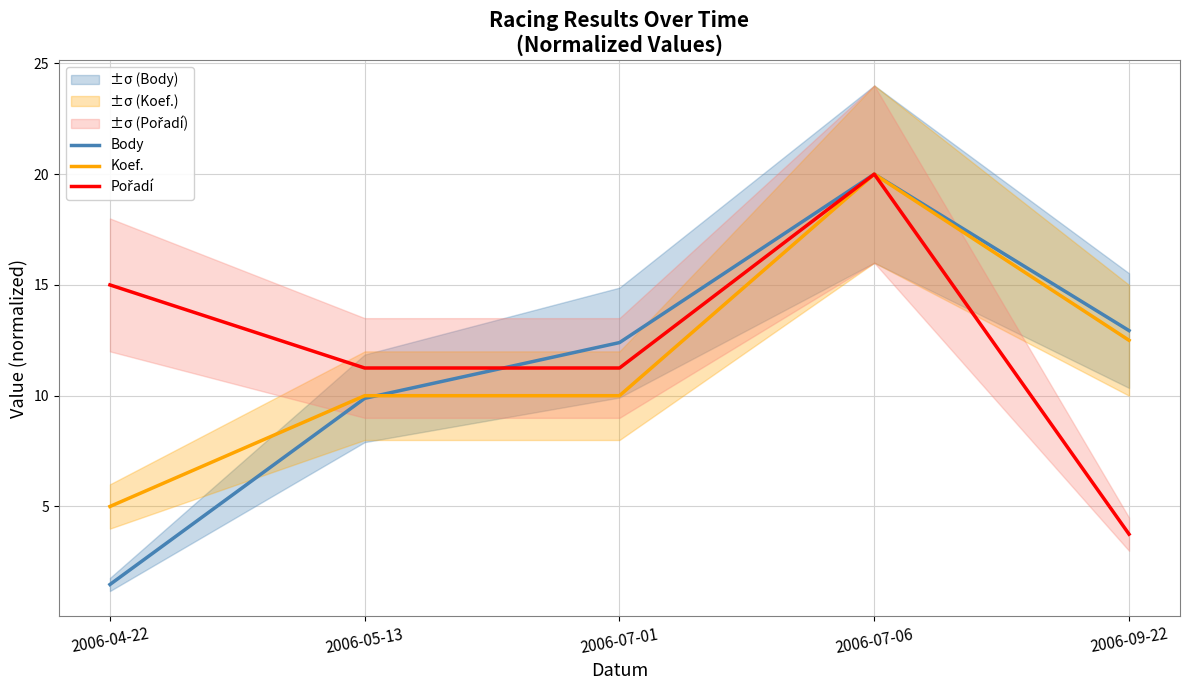

At which label does Koef. reach its minimum?

2006-04-22